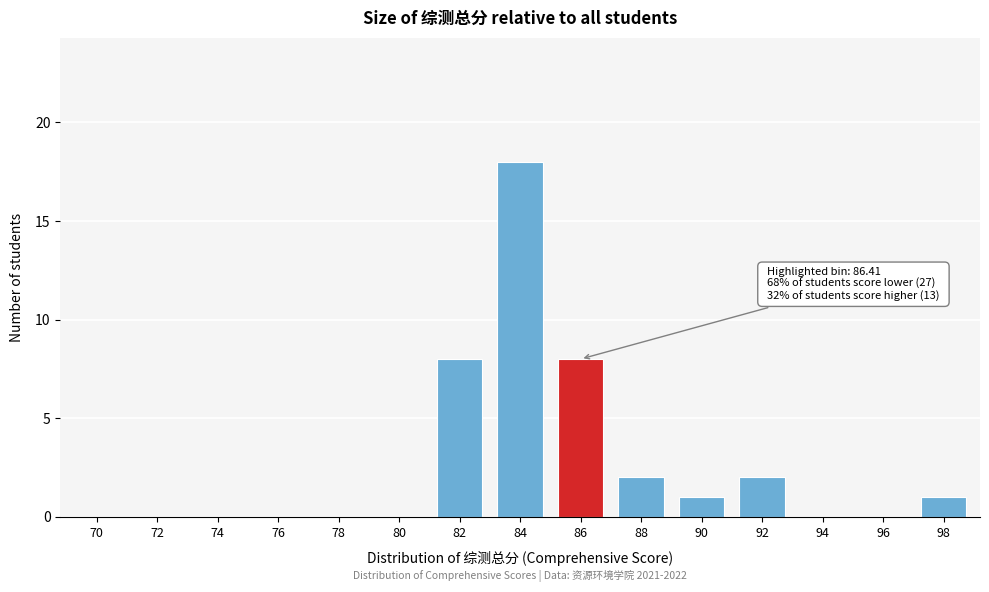

Reading left to right, extract all data points from this chart.

70=0	72=0	74=0	76=0	78=0	80=0	82=8	84=18	86=8	88=2	90=1	92=2	94=0	96=0	98=1